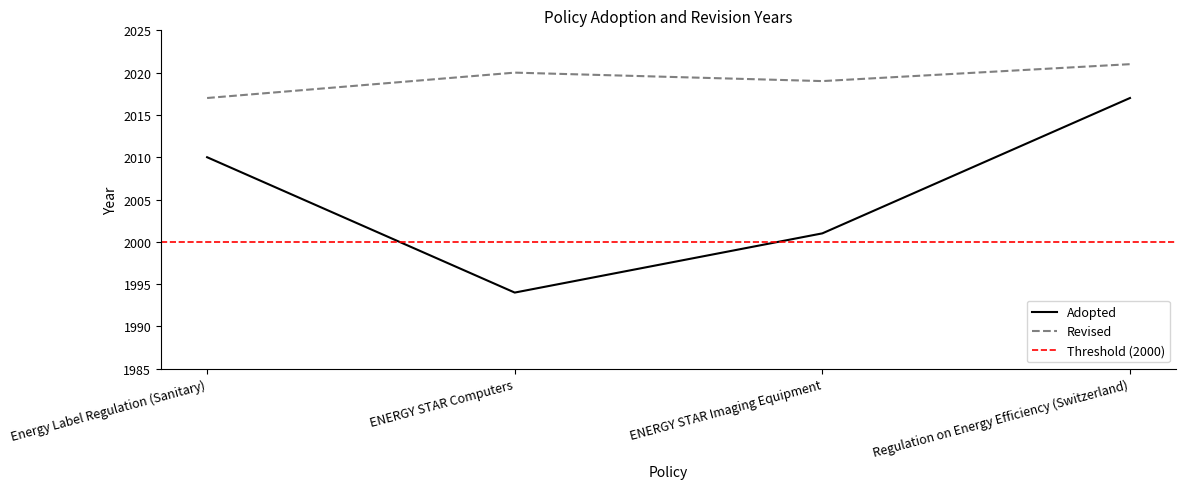

What is the difference between the highest and lowest values at ENERGY STAR Imaging Equipment?

18